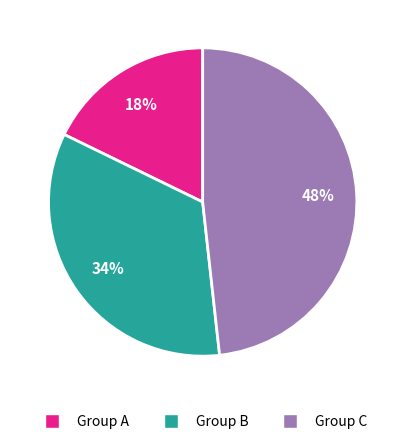

Is there any slice that represents more than half of the pie?

No